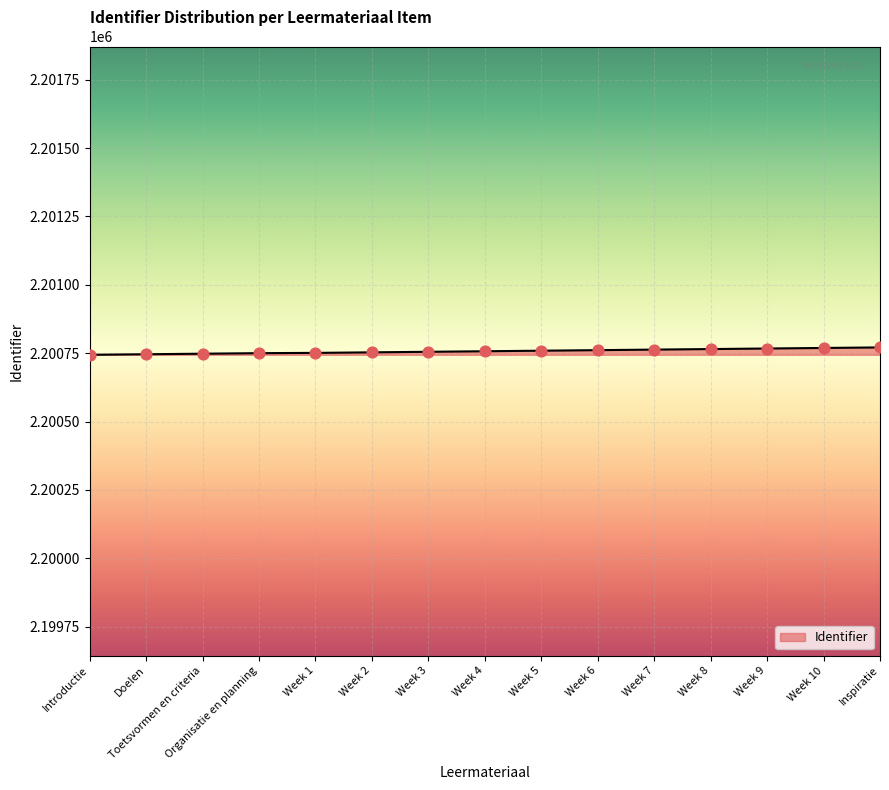

What is the ratio of the value at Week 4 to the value at Week 3?

1.0